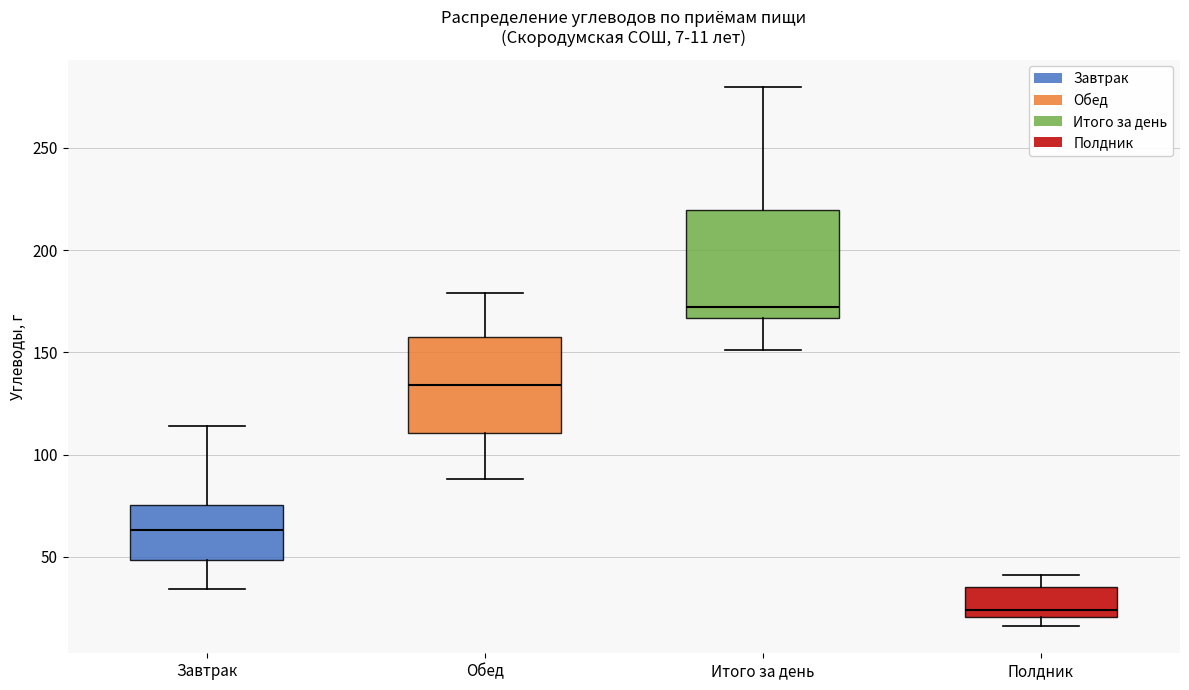

Comparing the boxes themselves (not the whiskers), which one is the tallest?

Итого за день